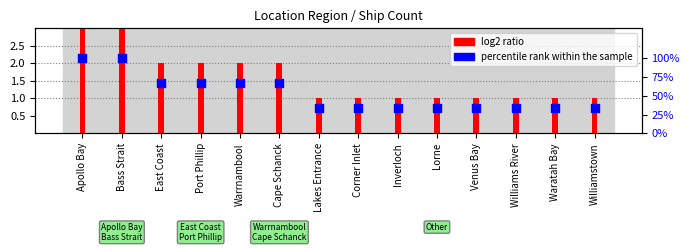

What is the total value across all series at East Coast?

68.7